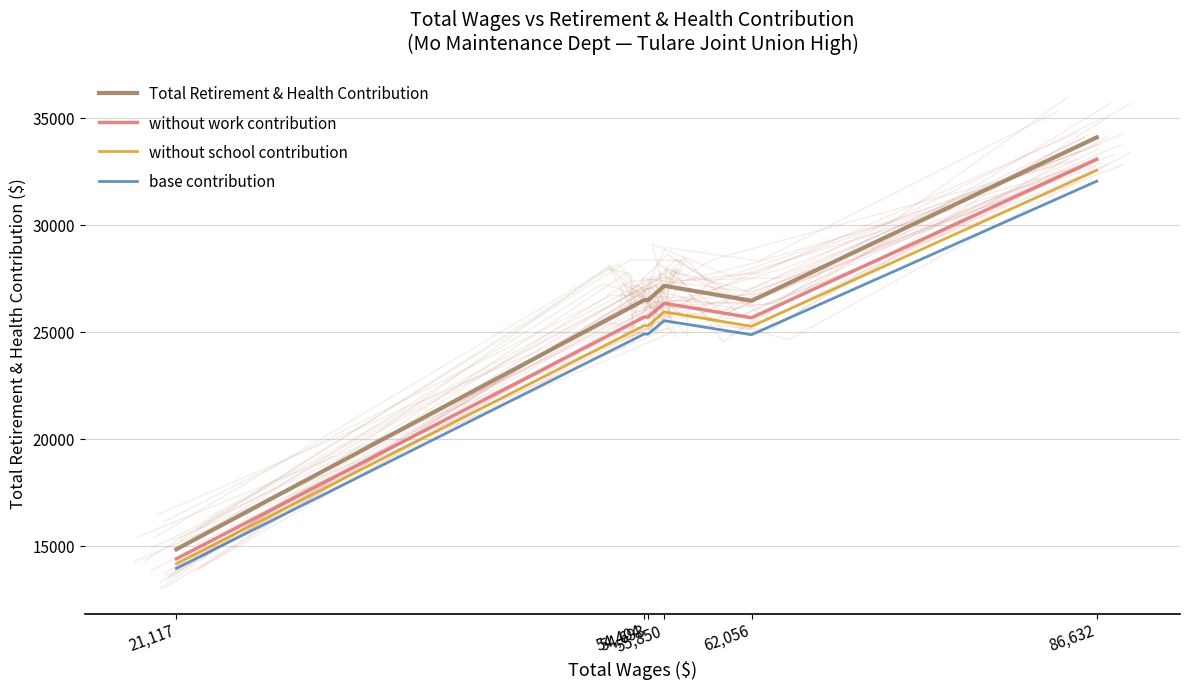

Which category has the lowest value across all series?

21,117